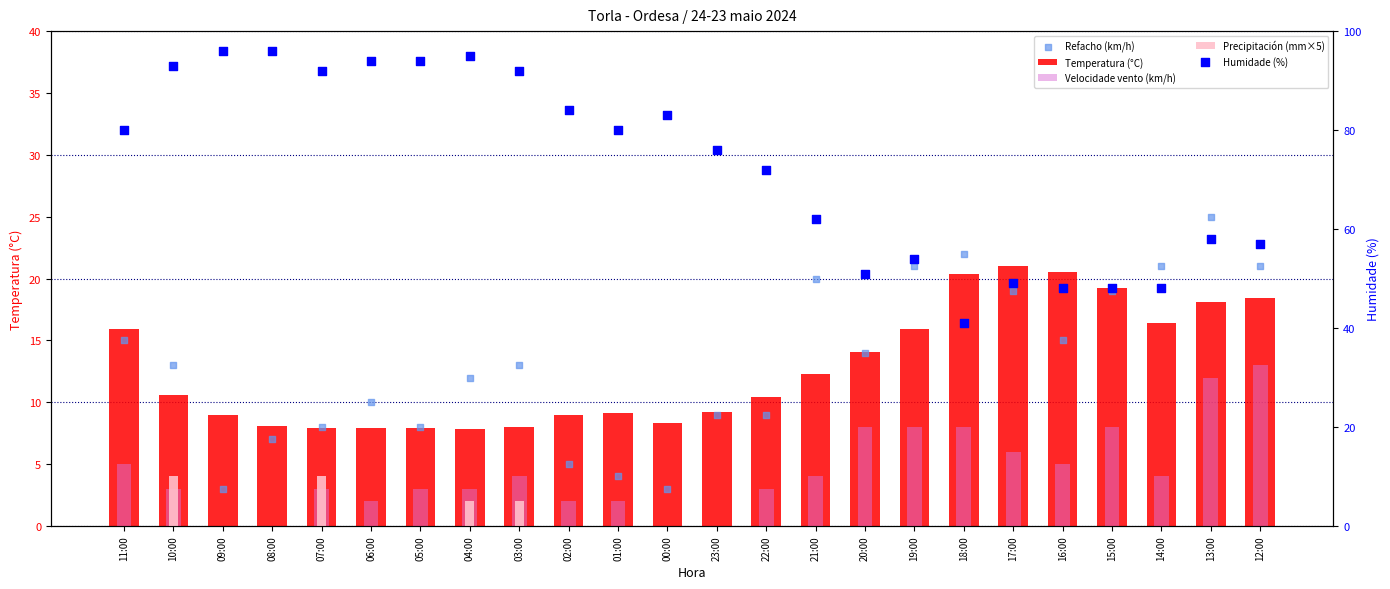

Is the value of Precipitación (mm×5) at 09:00 greater than the value of Humidade (%) at 02:00?

No